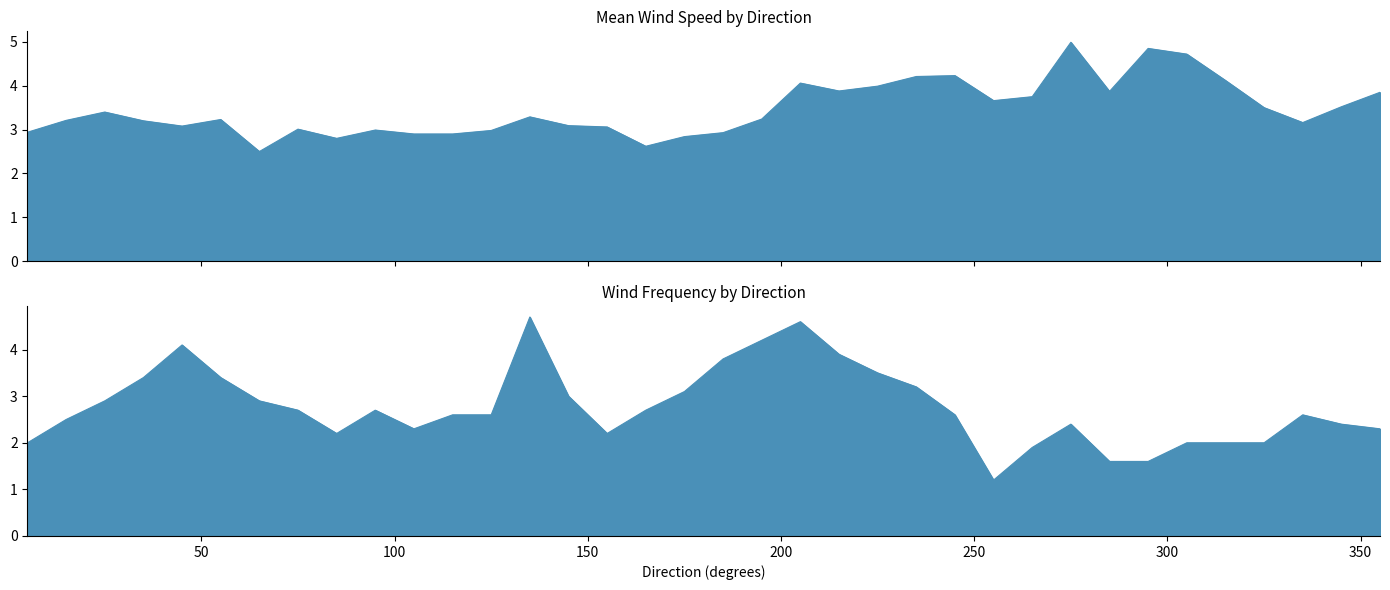

At which category is the sum across all series the highest?

205